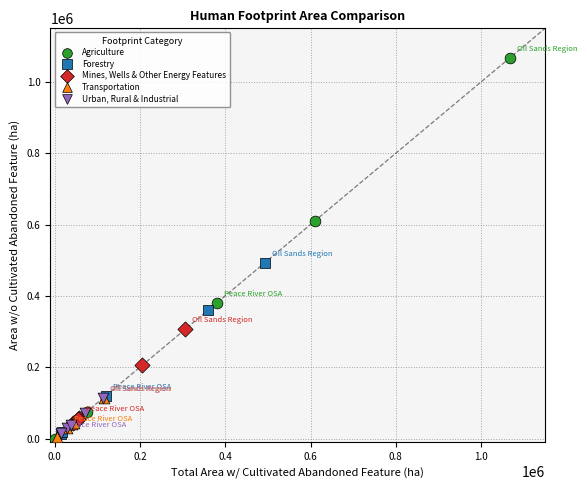

What are all the series names shown in the legend?

Agriculture, Forestry, Mines, Wells & Other Energy Features, Transportation, Urban, Rural & Industrial